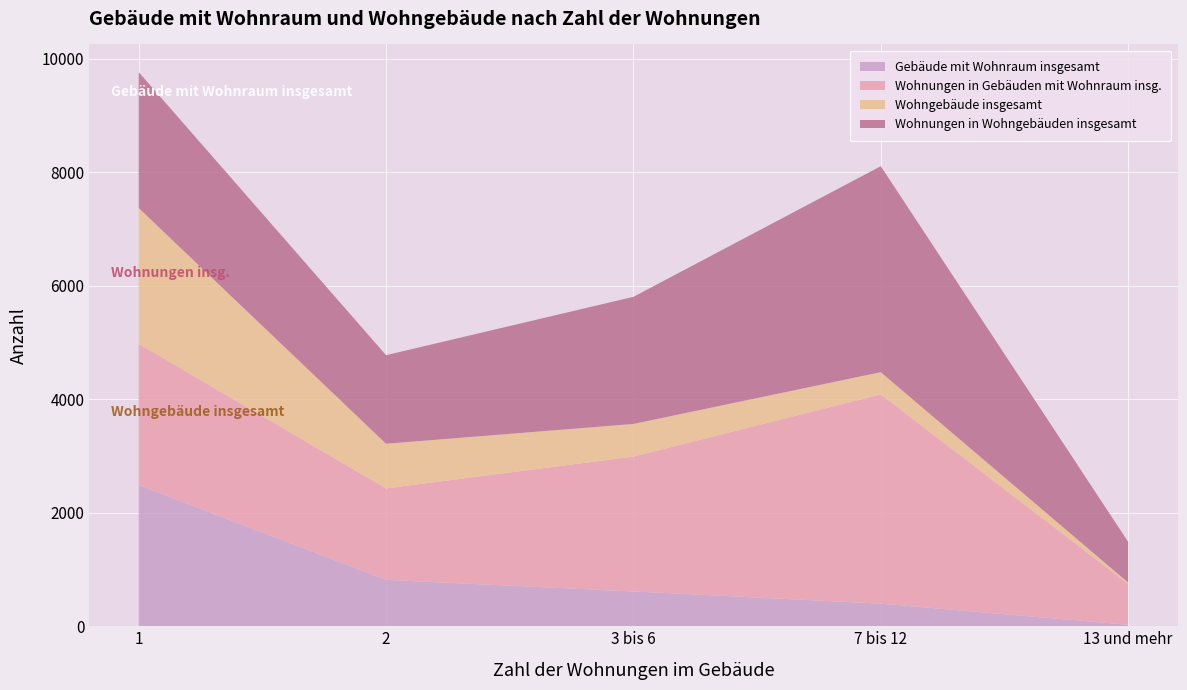

Reading left to right, transcribe all the data shown in this chart.

Gebäude mit Wohnraum insgesamt: 2488	817	613	398	26
Wohnungen in Gebäuden mit Wohnraum insg.: 2486	1611	2376	3686	718
Wohngebäude insgesamt: 2393	787	575	392	26
Wohnungen in Wohngebäuden insgesamt: 2394	1560	2239	3628	718